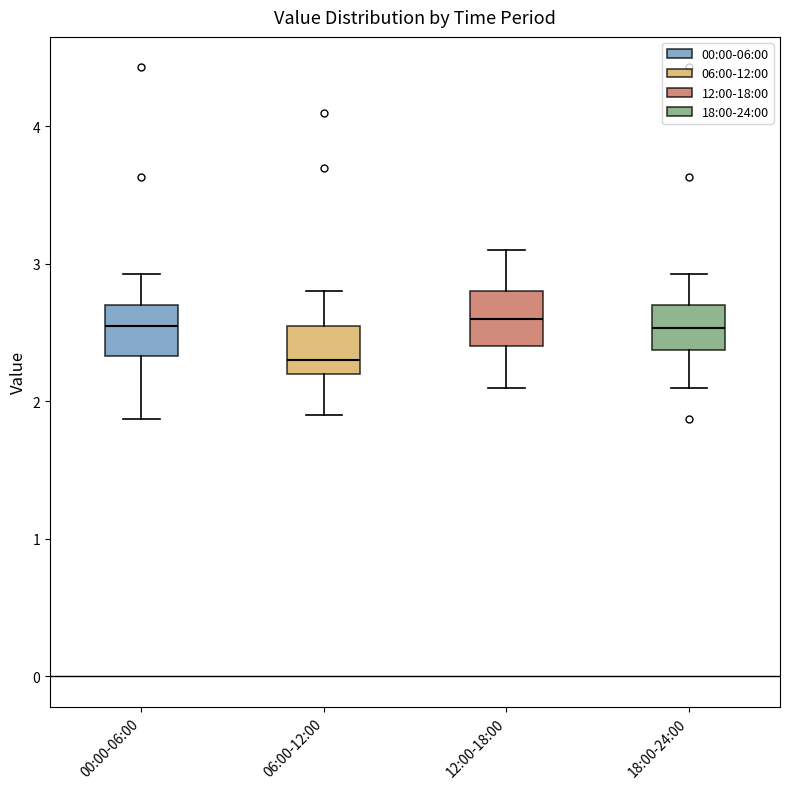

Where does the upper whisker of the box for 00:00-06:00 end on the y-axis? The values are not printed on the chart, so give them approximately, as read against the axis.

2.9